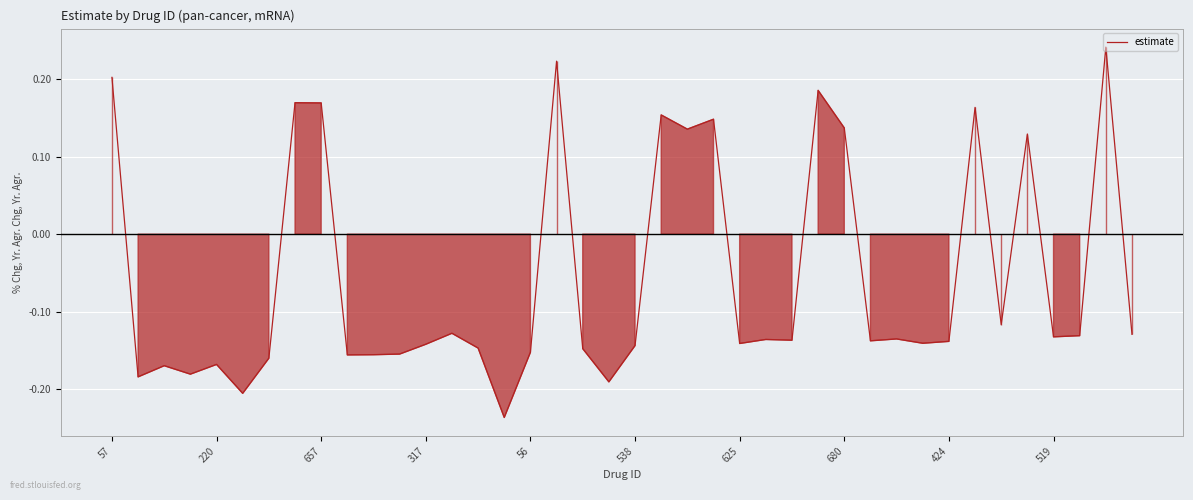

Which label corresponds to the smallest value in the chart?

15